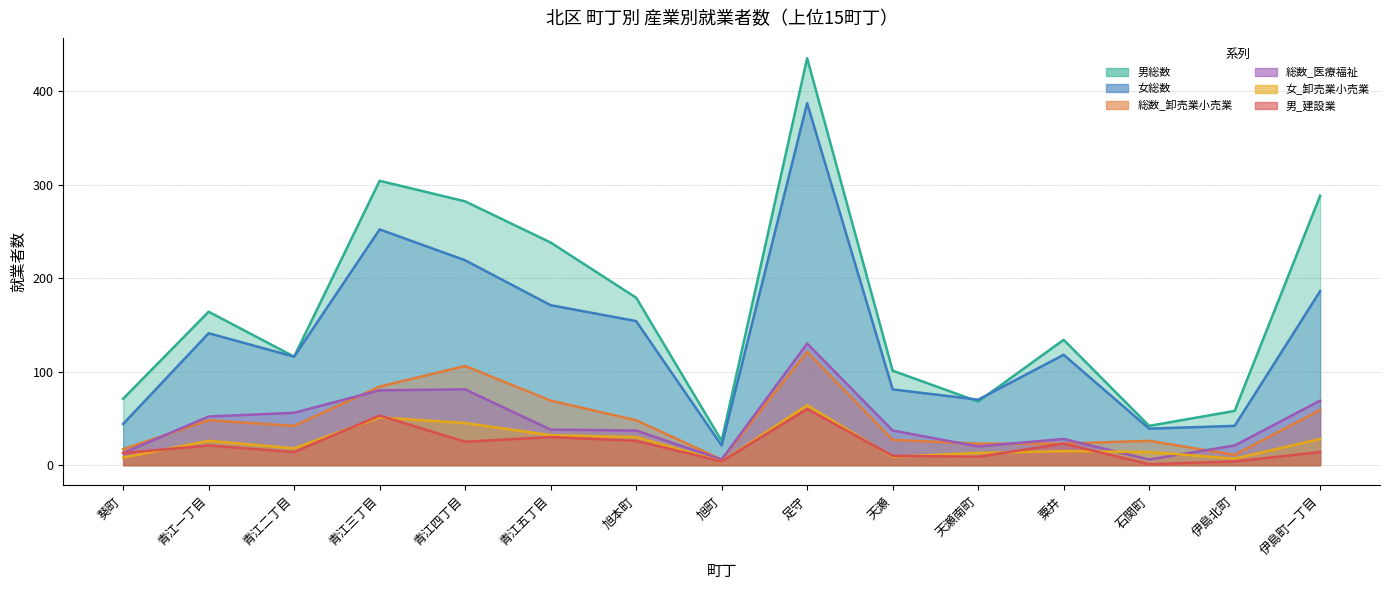

What is the difference between the highest and lowest values at 伊島町一丁目?

274